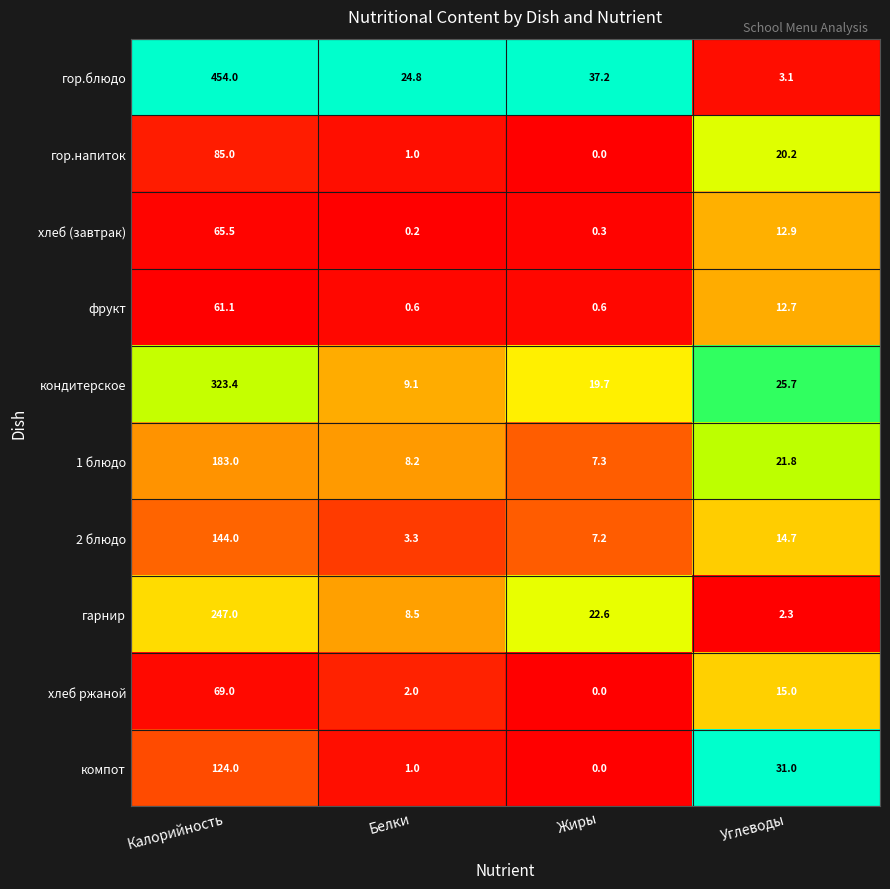

Is it true that компот equals 1.0 at Белки?

True